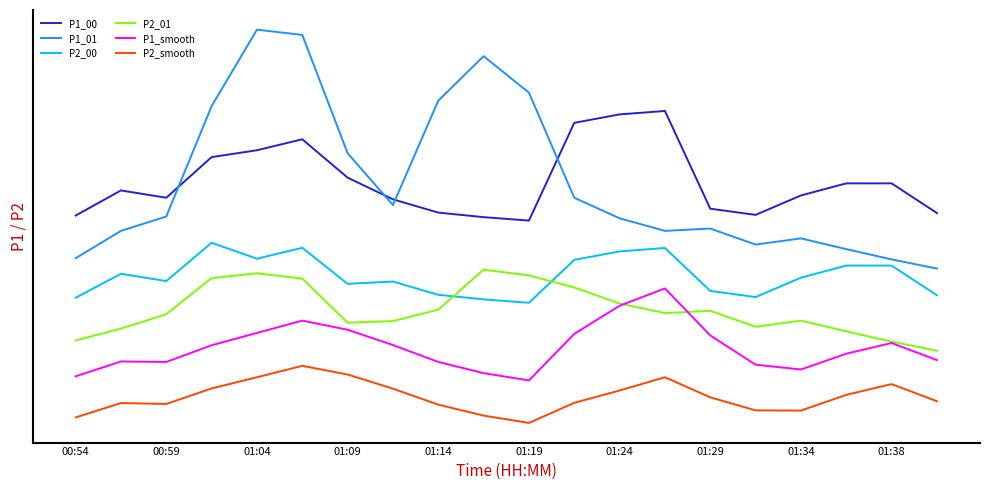

Which series has the largest range (max minus min)?

P1_01